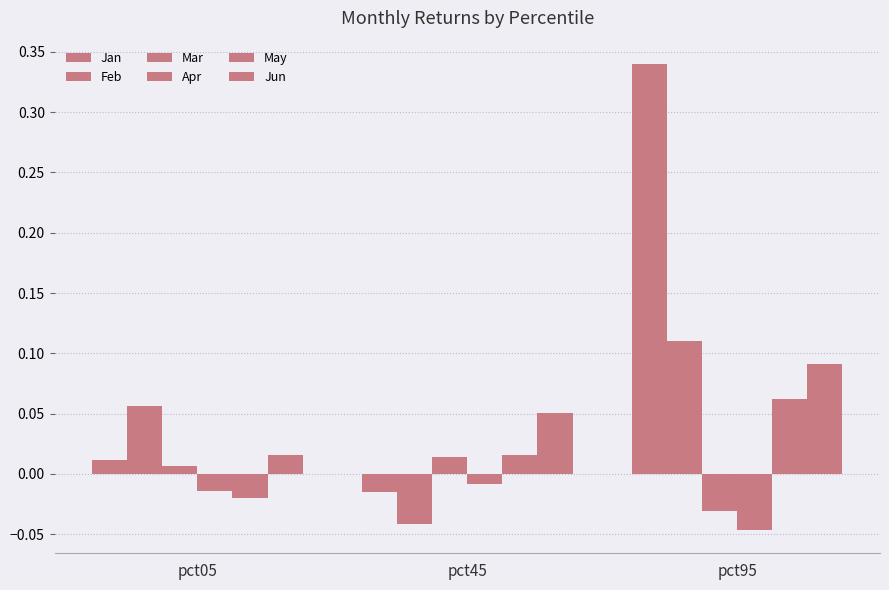

What is the spread (max minus min) of values at pct05?

0.1